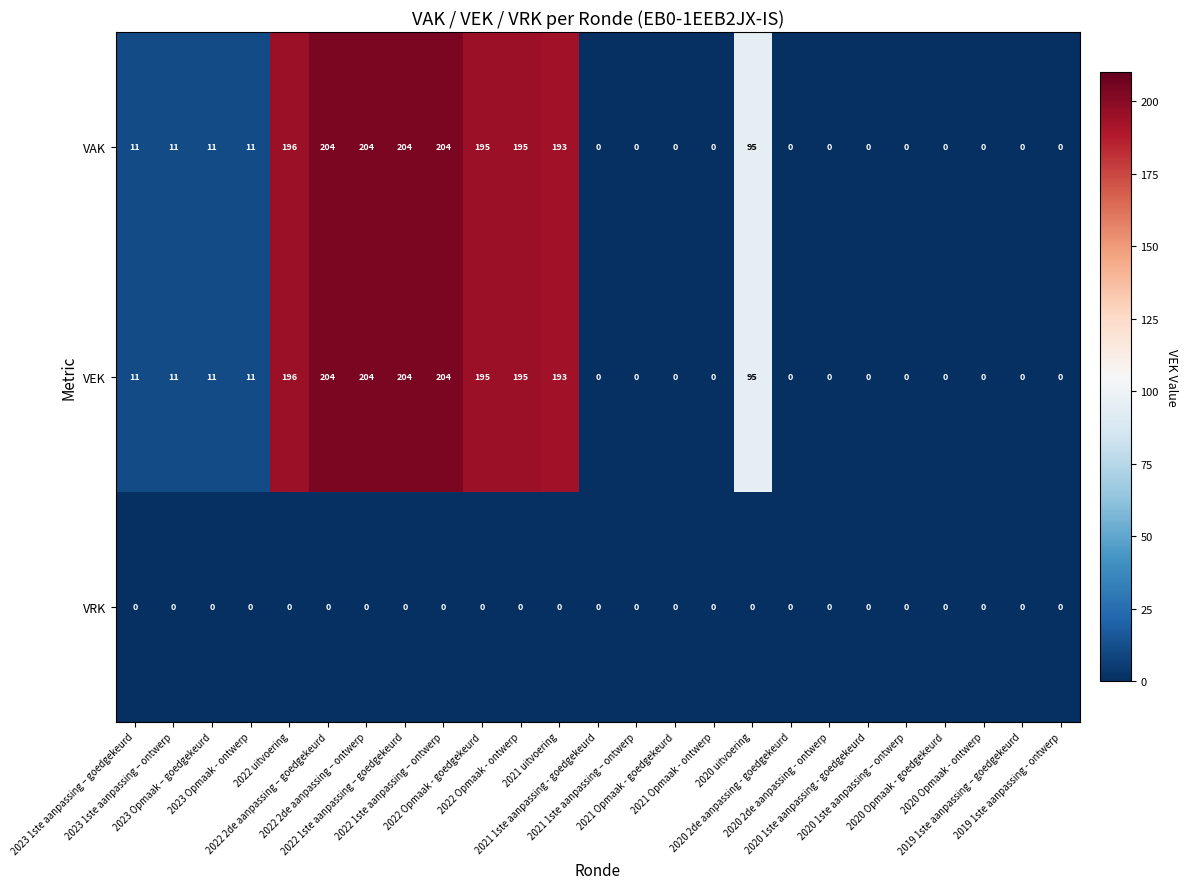

What is the maximum value shown in the chart?

204